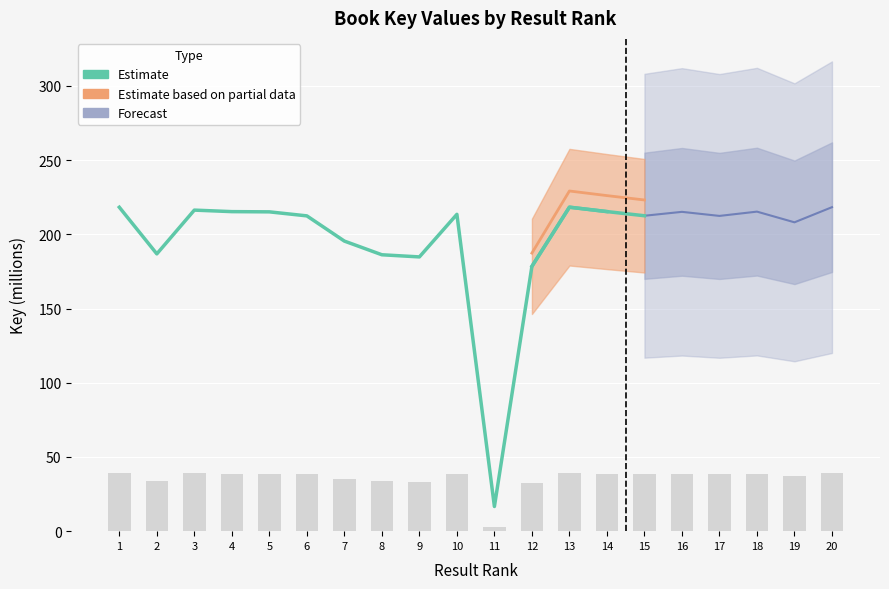

Read the value at 4.

215.3